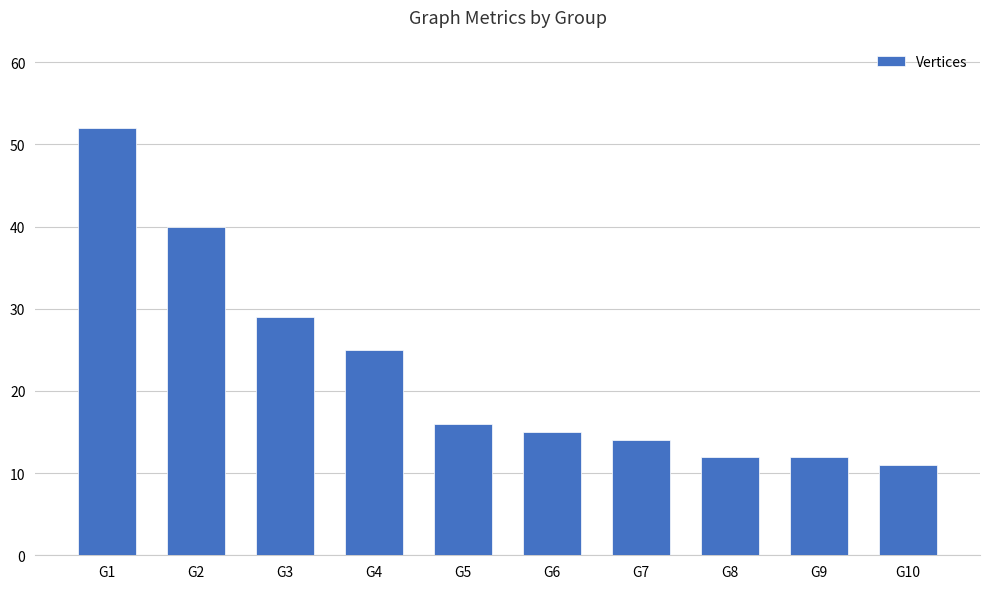

What is the sum of all values?

226